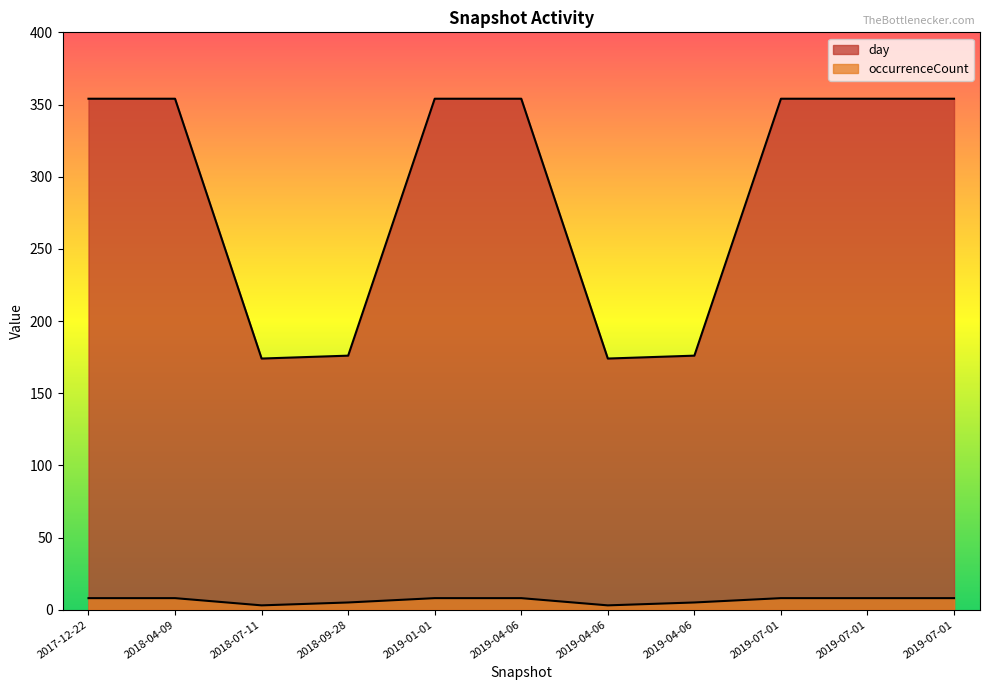

The occurrenceCount series shows 13 at 2019-01-01. True or false?

False